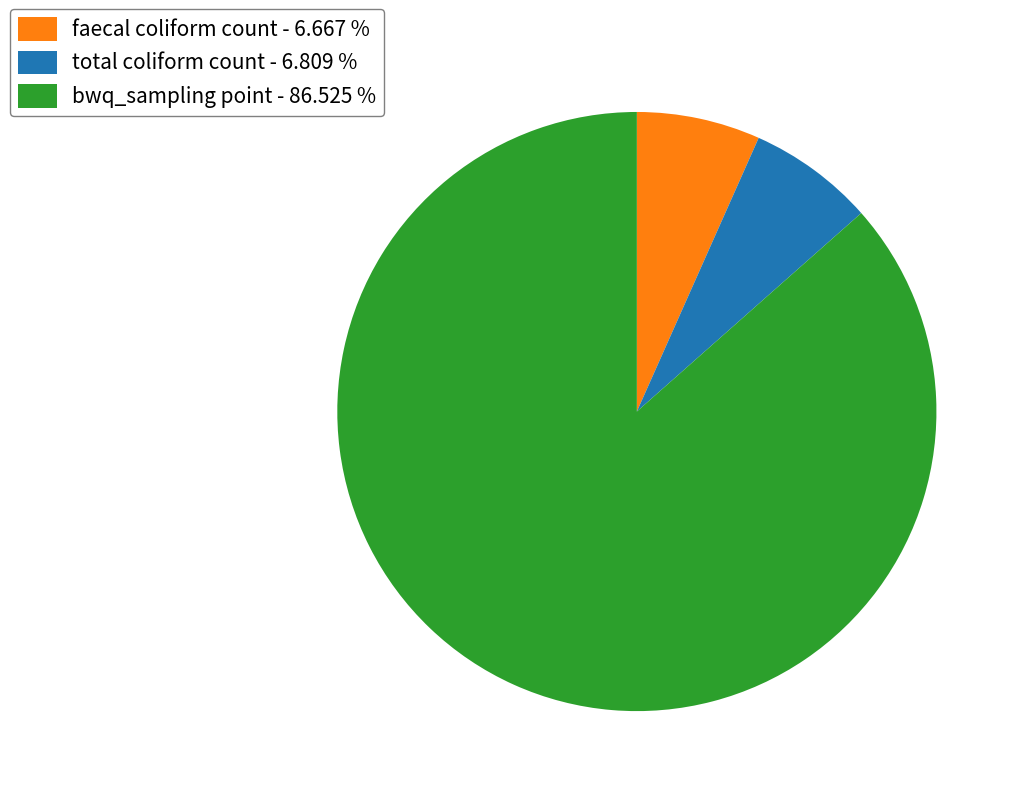

Approximately how many times larger is the value at bwq_sampling point - 86.525 % compared to faecal coliform count - 6.667 %?

13.0